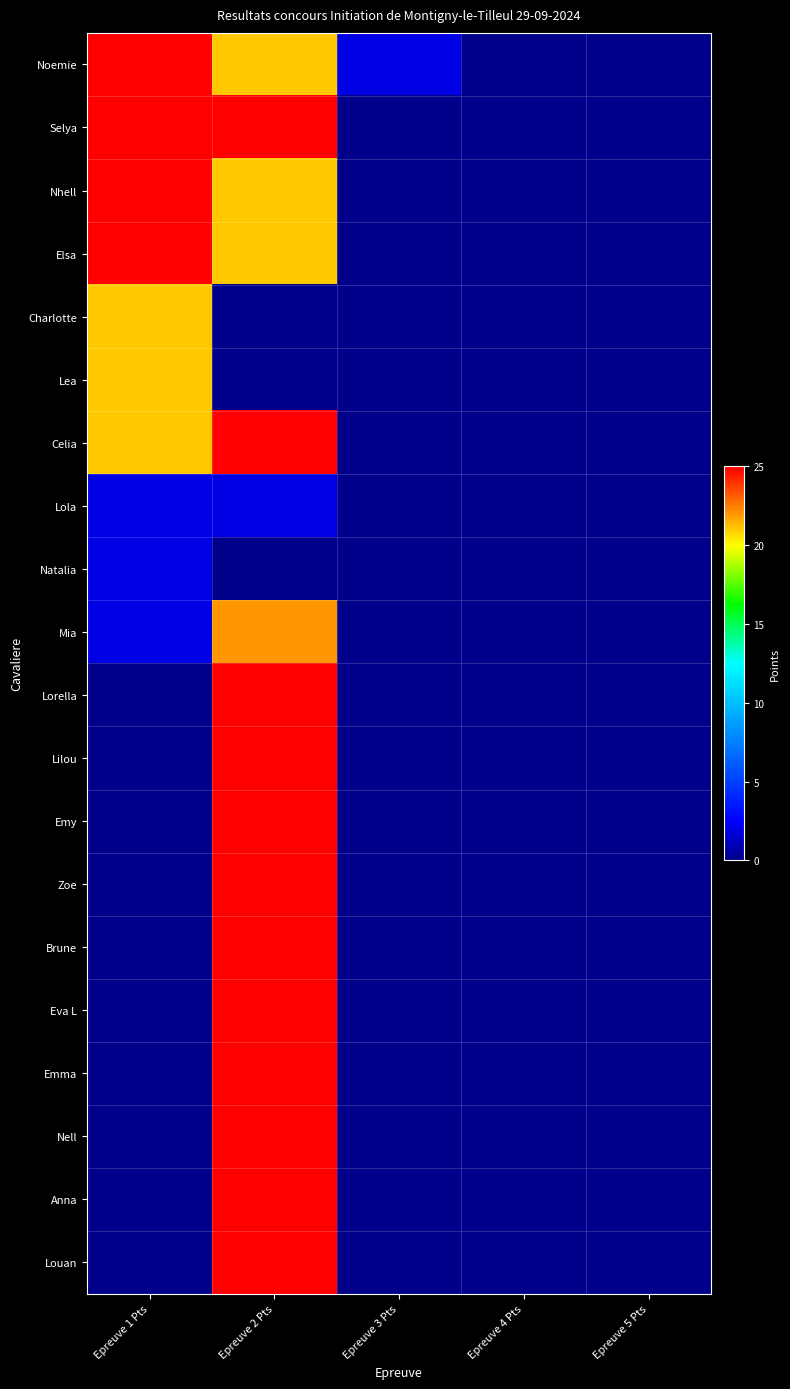

Reading left to right, what are all the values shown in this chart?

Noemie: Epreuve 1 Pts=25	Epreuve 2 Pts=21	Epreuve 3 Pts=2	Epreuve 4 Pts=0	Epreuve 5 Pts=0
Selya: Epreuve 1 Pts=25	Epreuve 2 Pts=25	Epreuve 3 Pts=0	Epreuve 4 Pts=0	Epreuve 5 Pts=0
Nhell: Epreuve 1 Pts=25	Epreuve 2 Pts=21	Epreuve 3 Pts=0	Epreuve 4 Pts=0	Epreuve 5 Pts=0
Elsa: Epreuve 1 Pts=25	Epreuve 2 Pts=21	Epreuve 3 Pts=0	Epreuve 4 Pts=0	Epreuve 5 Pts=0
Charlotte: Epreuve 1 Pts=21	Epreuve 2 Pts=0	Epreuve 3 Pts=0	Epreuve 4 Pts=0	Epreuve 5 Pts=0
Lea: Epreuve 1 Pts=21	Epreuve 2 Pts=0	Epreuve 3 Pts=0	Epreuve 4 Pts=0	Epreuve 5 Pts=0
Celia: Epreuve 1 Pts=21	Epreuve 2 Pts=25	Epreuve 3 Pts=0	Epreuve 4 Pts=0	Epreuve 5 Pts=0
Lola: Epreuve 1 Pts=2	Epreuve 2 Pts=2	Epreuve 3 Pts=0	Epreuve 4 Pts=0	Epreuve 5 Pts=0
Natalia: Epreuve 1 Pts=2	Epreuve 2 Pts=0	Epreuve 3 Pts=0	Epreuve 4 Pts=0	Epreuve 5 Pts=0
Mia: Epreuve 1 Pts=2	Epreuve 2 Pts=22	Epreuve 3 Pts=0	Epreuve 4 Pts=0	Epreuve 5 Pts=0
Lorella: Epreuve 1 Pts=0	Epreuve 2 Pts=25	Epreuve 3 Pts=0	Epreuve 4 Pts=0	Epreuve 5 Pts=0
Lilou: Epreuve 1 Pts=0	Epreuve 2 Pts=25	Epreuve 3 Pts=0	Epreuve 4 Pts=0	Epreuve 5 Pts=0
Emy: Epreuve 1 Pts=0	Epreuve 2 Pts=25	Epreuve 3 Pts=0	Epreuve 4 Pts=0	Epreuve 5 Pts=0
Zoe: Epreuve 1 Pts=0	Epreuve 2 Pts=25	Epreuve 3 Pts=0	Epreuve 4 Pts=0	Epreuve 5 Pts=0
Brune: Epreuve 1 Pts=0	Epreuve 2 Pts=25	Epreuve 3 Pts=0	Epreuve 4 Pts=0	Epreuve 5 Pts=0
Eva L: Epreuve 1 Pts=0	Epreuve 2 Pts=25	Epreuve 3 Pts=0	Epreuve 4 Pts=0	Epreuve 5 Pts=0
Emma: Epreuve 1 Pts=0	Epreuve 2 Pts=25	Epreuve 3 Pts=0	Epreuve 4 Pts=0	Epreuve 5 Pts=0
Nell: Epreuve 1 Pts=0	Epreuve 2 Pts=25	Epreuve 3 Pts=0	Epreuve 4 Pts=0	Epreuve 5 Pts=0
Anna: Epreuve 1 Pts=0	Epreuve 2 Pts=25	Epreuve 3 Pts=0	Epreuve 4 Pts=0	Epreuve 5 Pts=0
Louan: Epreuve 1 Pts=0	Epreuve 2 Pts=25	Epreuve 3 Pts=0	Epreuve 4 Pts=0	Epreuve 5 Pts=0